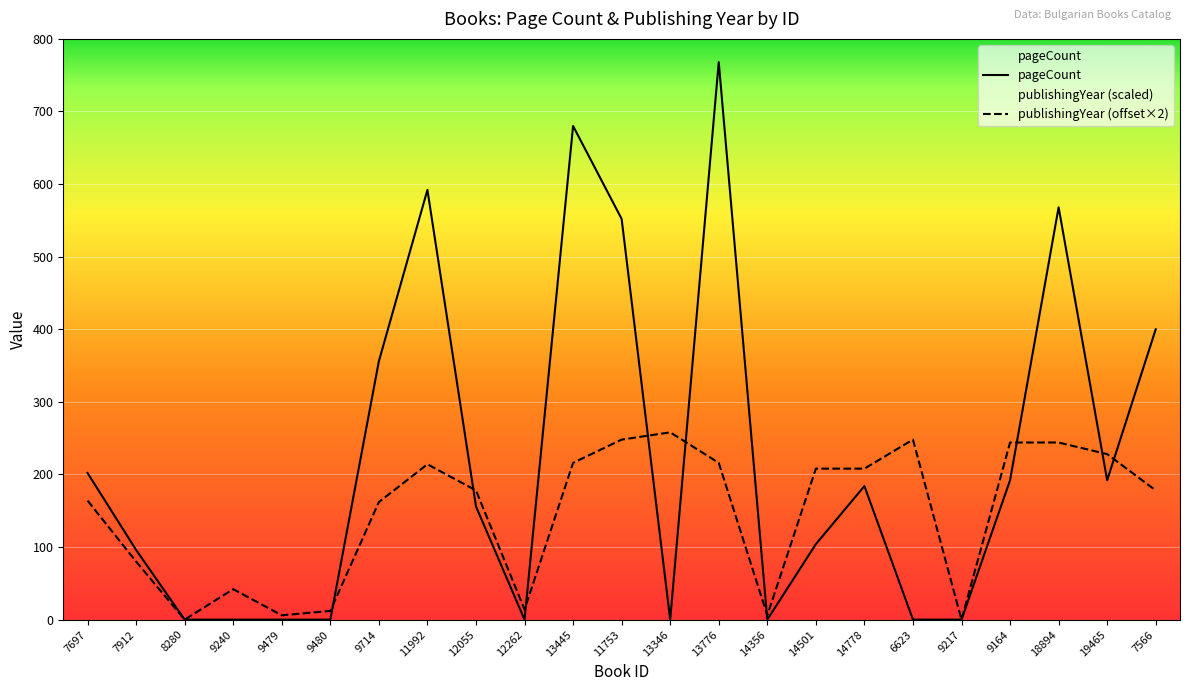

True or false: pageCount and publishingYear (offset×2) intersect in this chart.

True